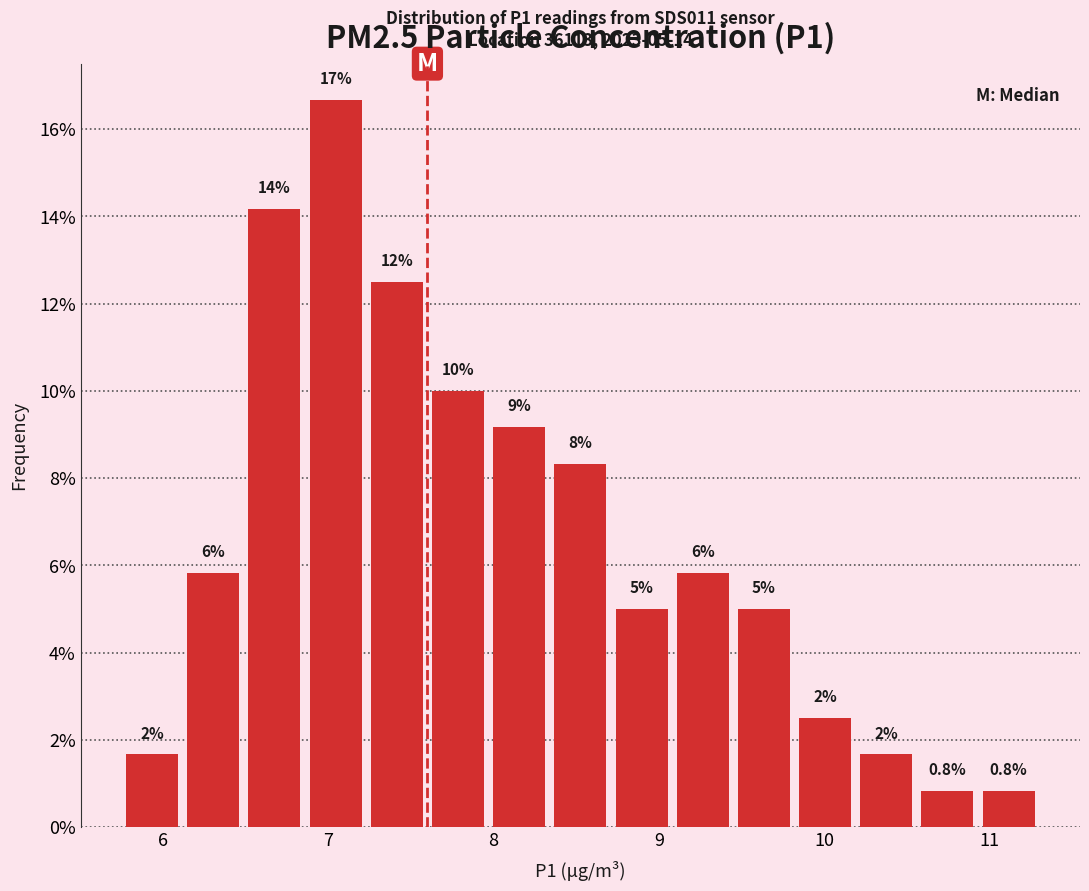

Read against the x-axis, roughly where is the centre of the tallest bar?

7.0